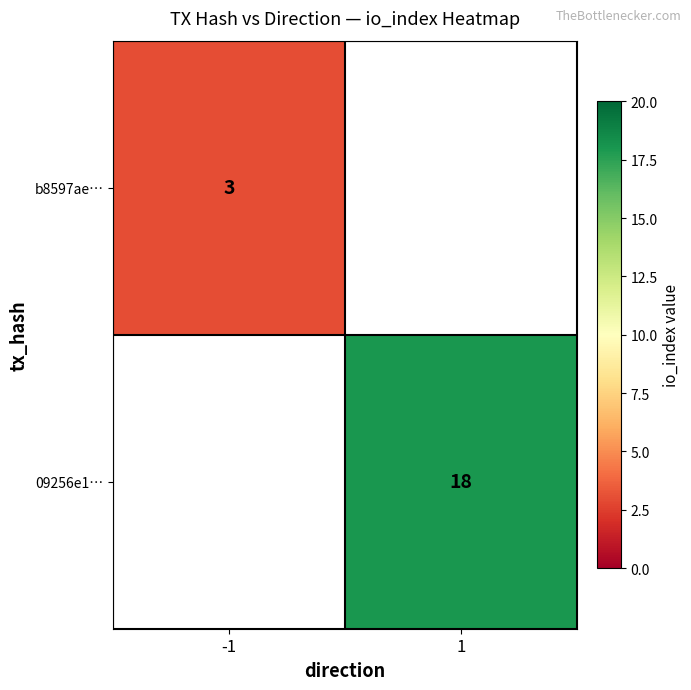

At which category does the chart reach its peak across all series?

1